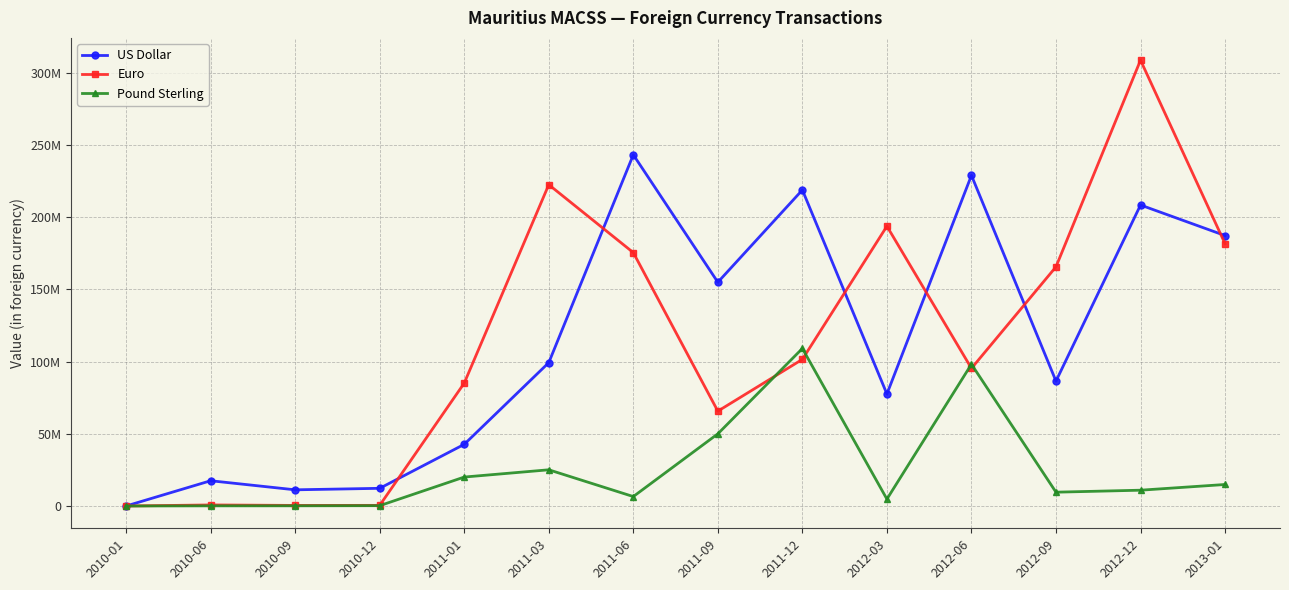

What is the label of the 6th point from the left?

2011-03